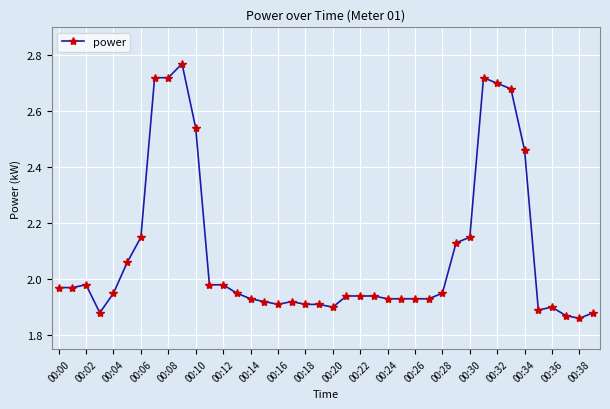

True or false: the data has more than 1 interior local peaks.

True